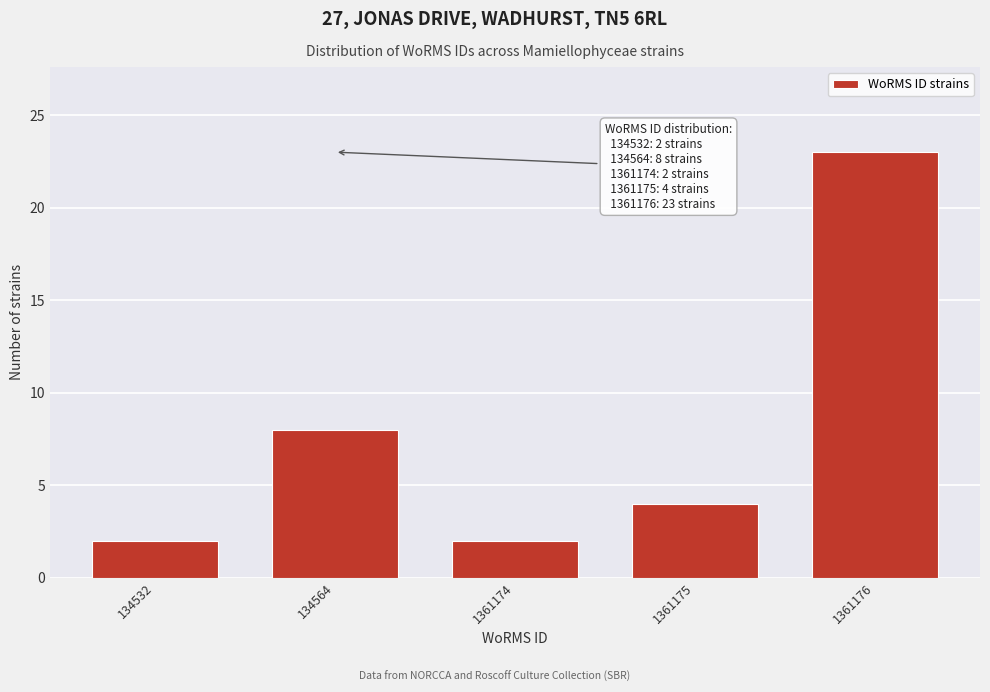

Reading left to right, list all the values displayed in this chart.

2	8	2	4	23